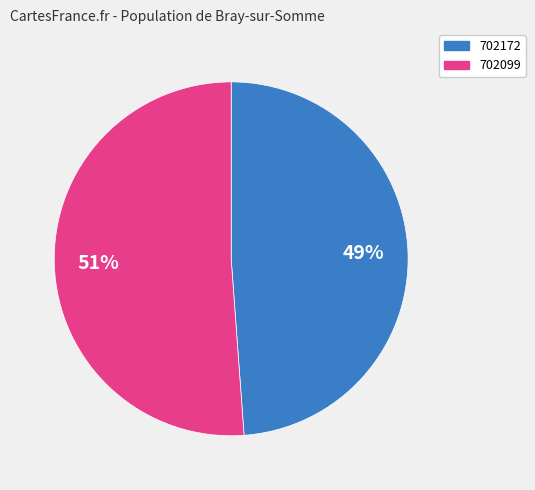

Which category has the smallest portion of the pie?

702172